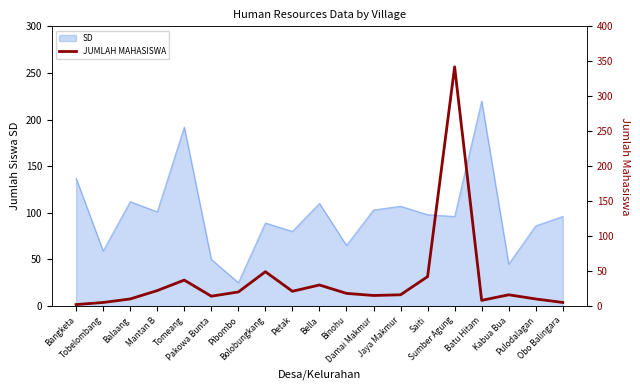

What is the greatest value displayed?

342